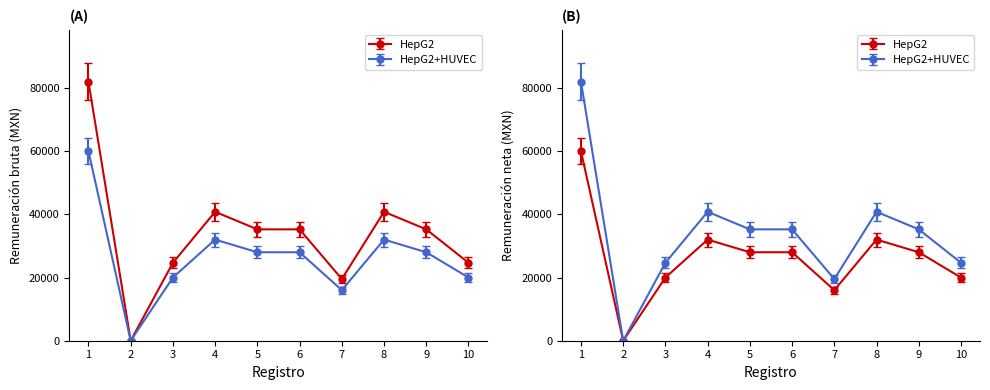

What is the difference between the maximum and minimum values in the Remuneración neta series?

60001